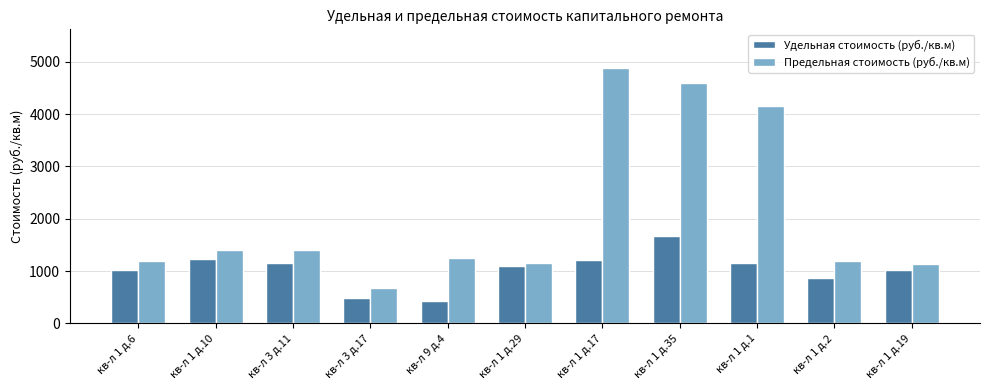

What is the difference between the maximum and minimum values in the Предельная стоимость (руб./кв.м) series?

4212.4